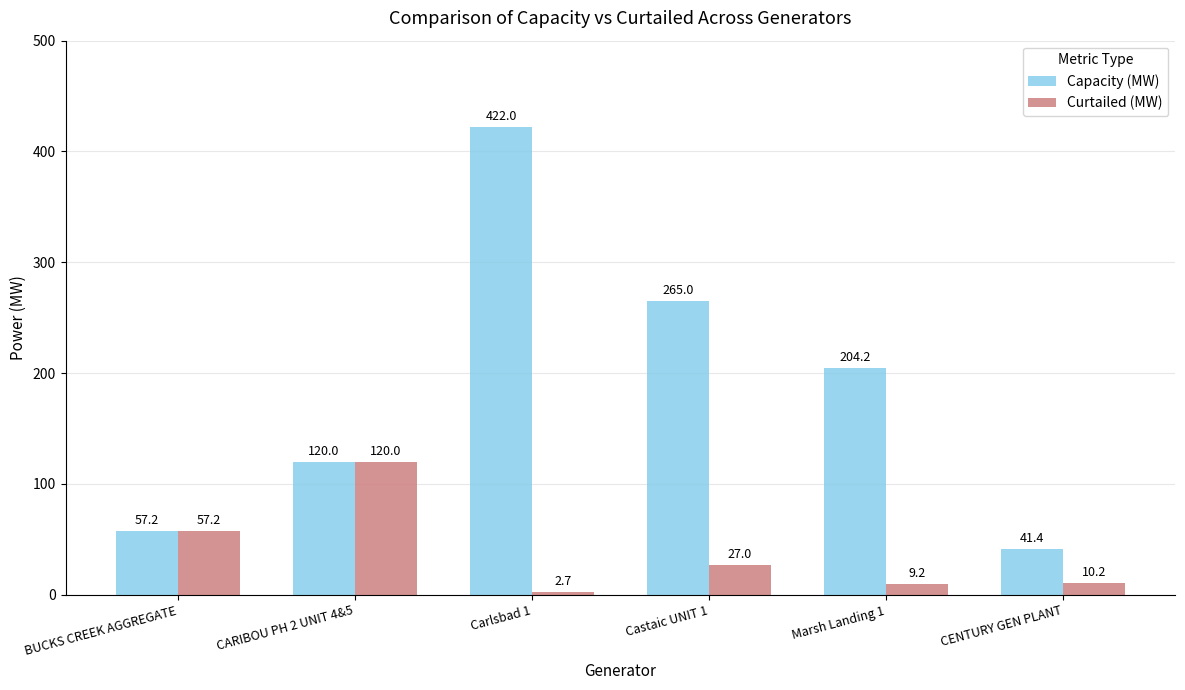

Where is Capacity (MW) nearest to the value 231?

Marsh Landing 1